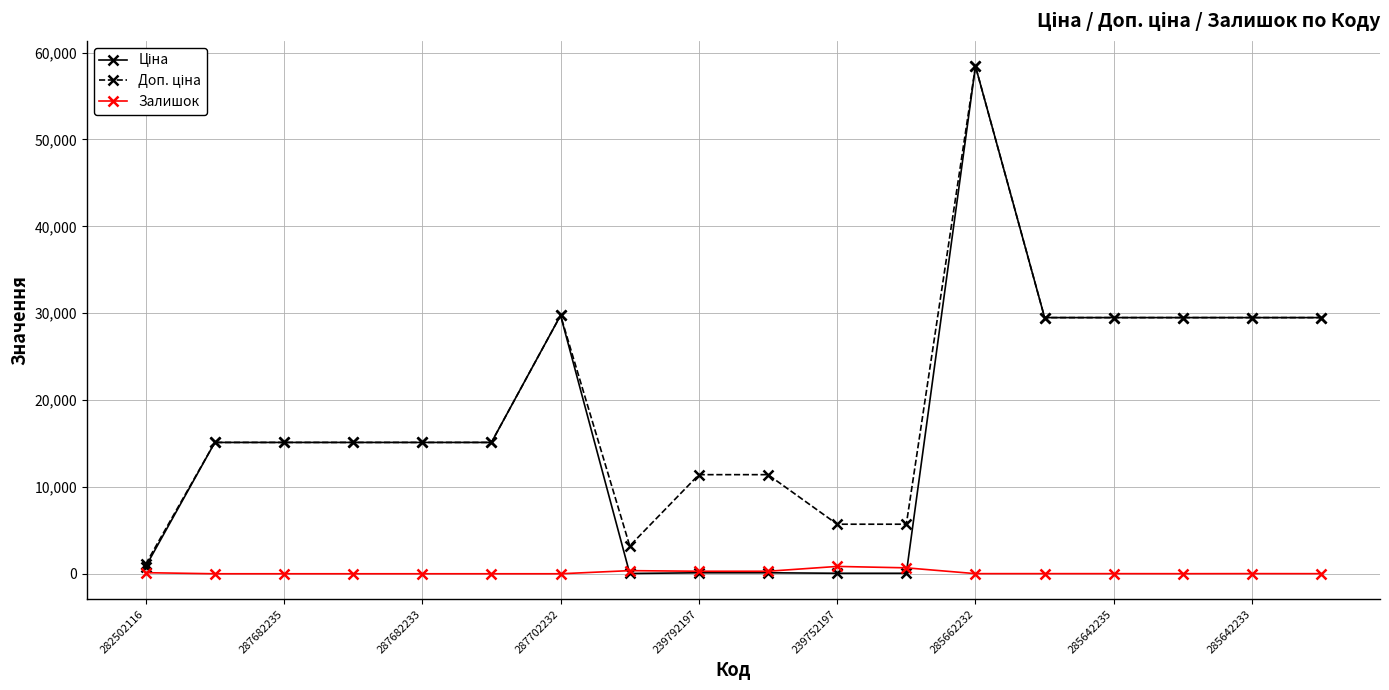

Is this an area chart (filled region under the line)?

No